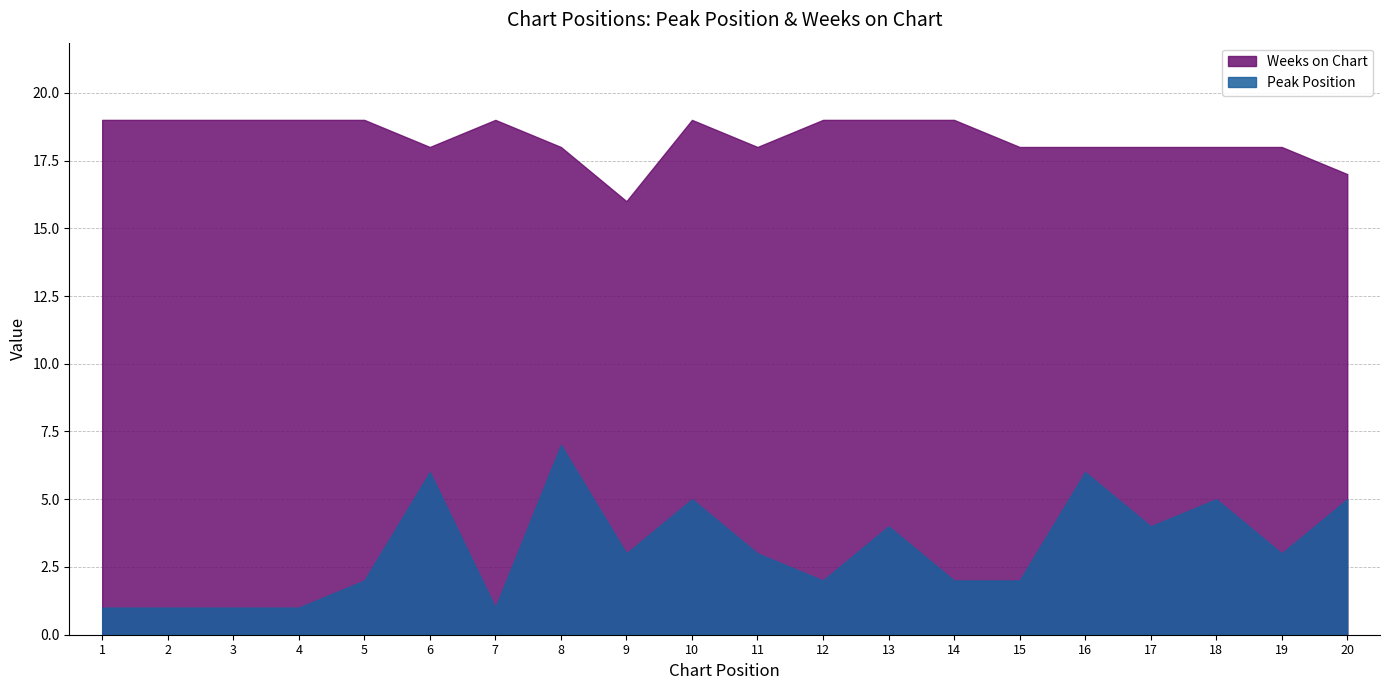

What is the total value across all series at 8?

25